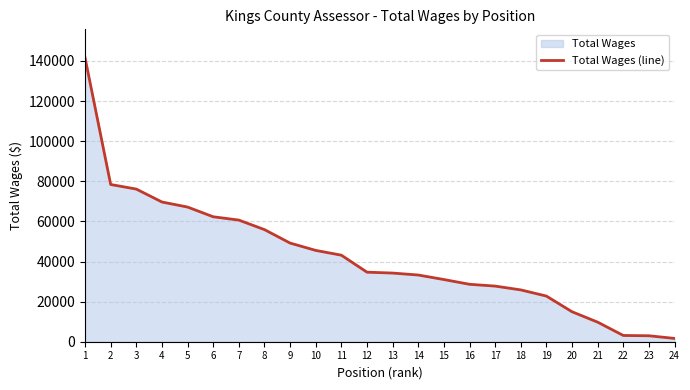

True or false: the data has more than 1 interior local peaks.

False